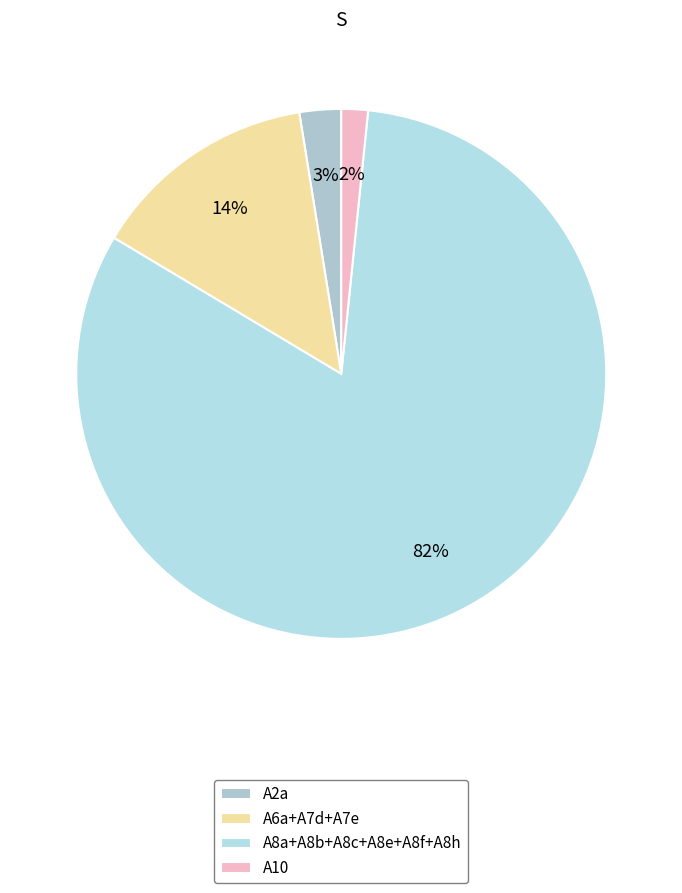

To the nearest percent, what is the average slice percentage?

25%